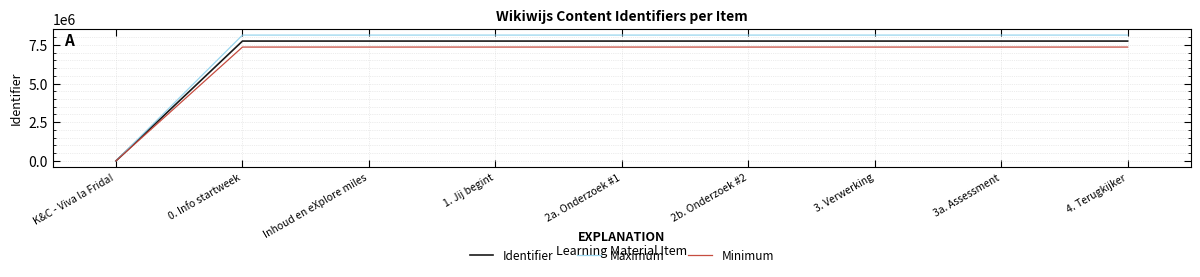

Is the value of Identifier at 4. Terugkijker greater than the value of Maximum at 3. Verwerking?

No